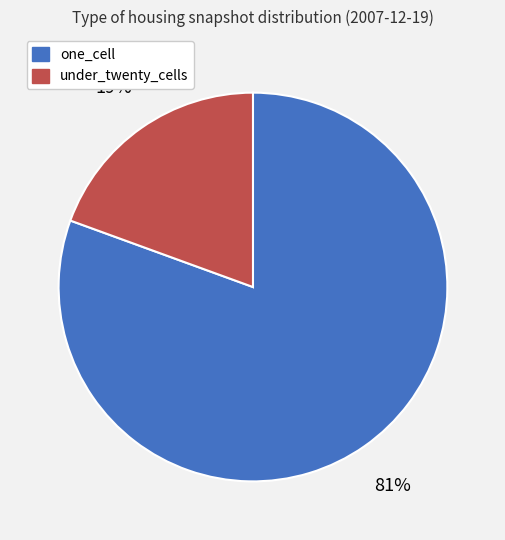

Which category has the smallest portion of the pie?

under_twenty_cells